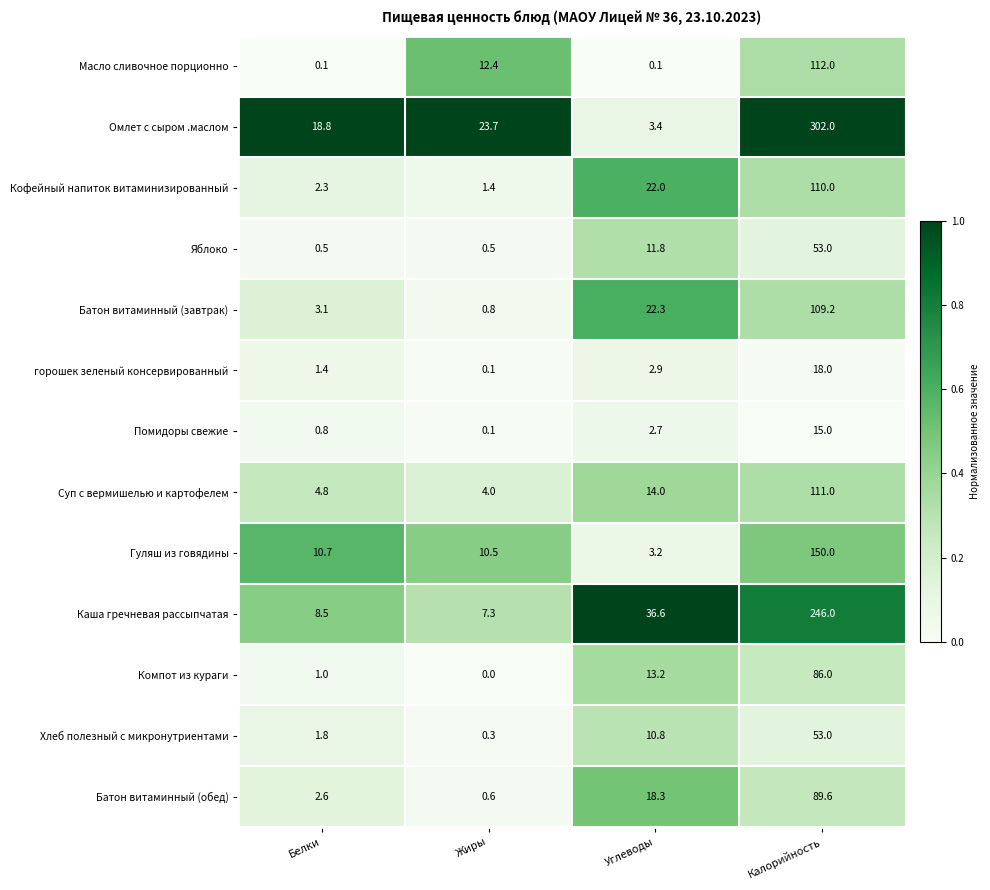

At how many categories does at least one series exceed 0?

4